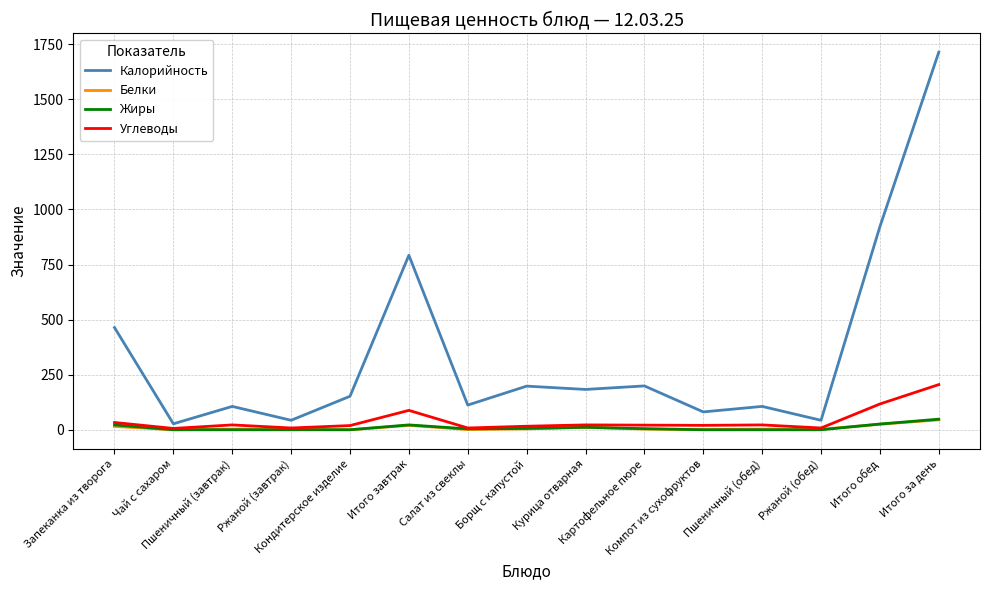

What is the difference between the second highest and minimum values in the Углеводы series?

111